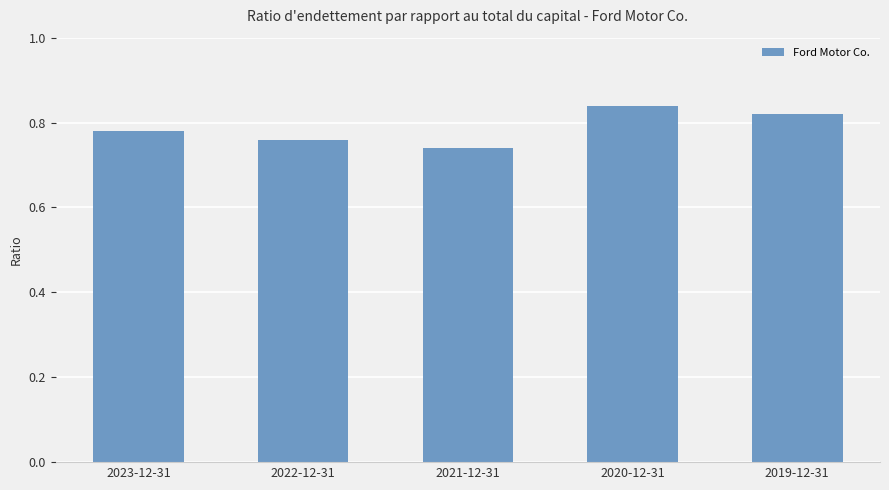

What is the label of the 2nd bar from the left?

2022-12-31